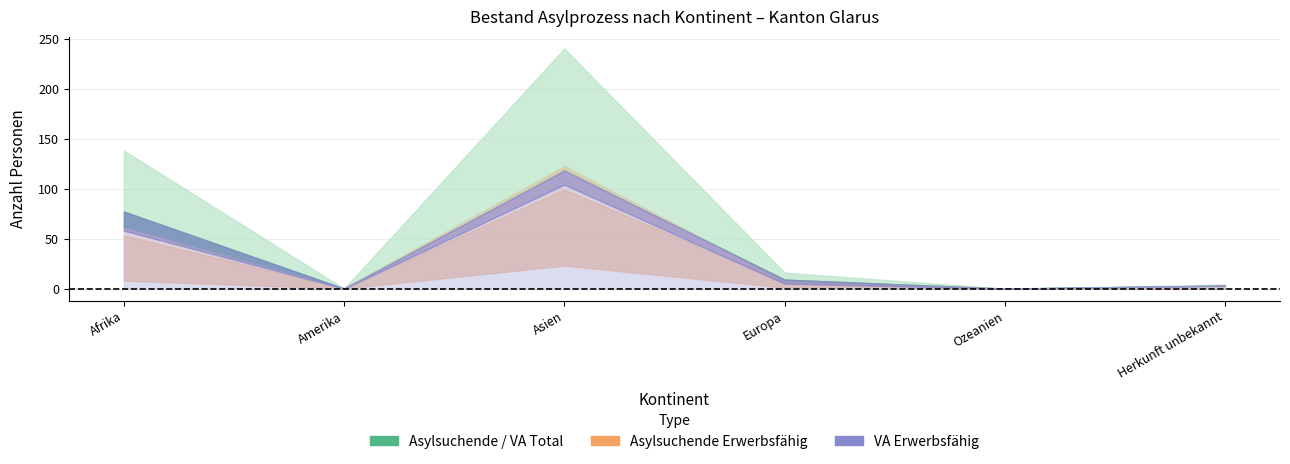

True or false: Total_Personen and Asylsuchende_Nichterwerbsfaehig cross at least once.

False